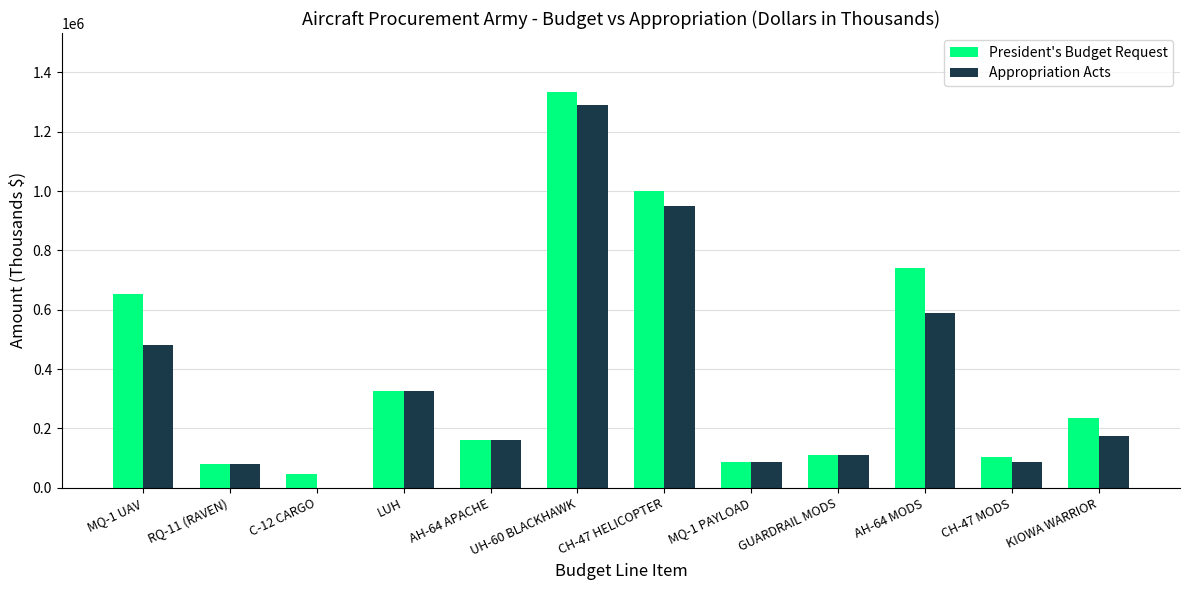

The President's Budget Request series shows 161280 at AH-64 APACHE. True or false?

True